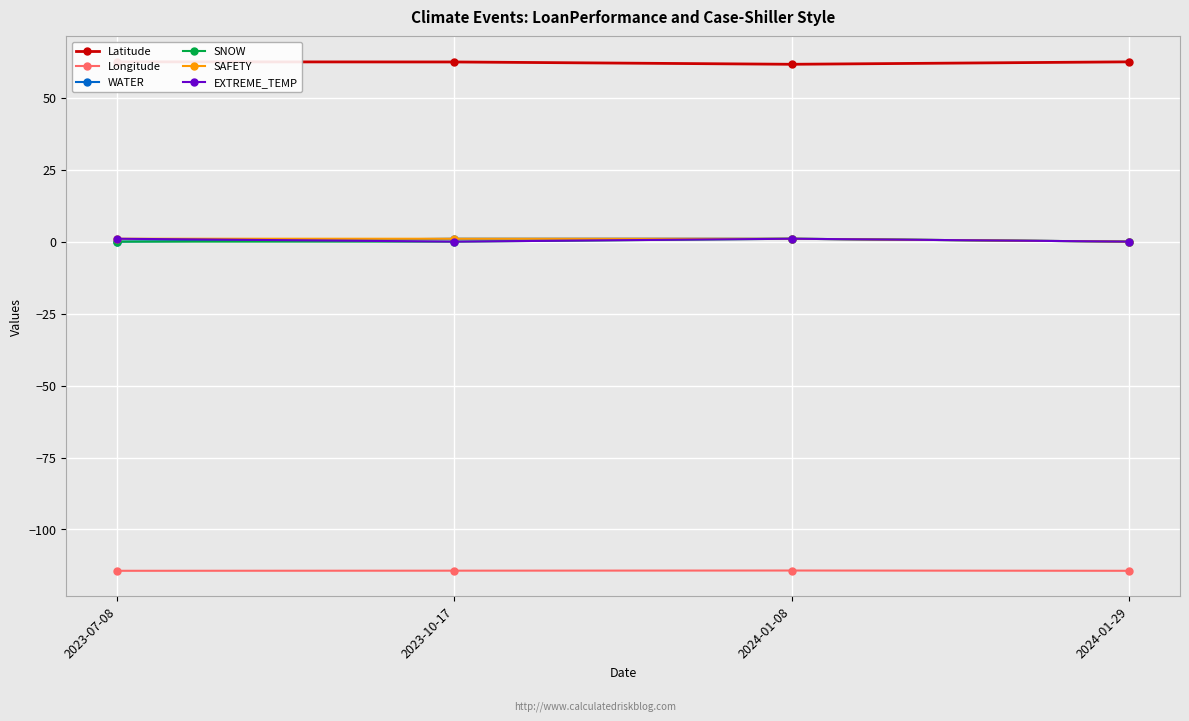

What are all the series names shown in the legend?

Latitude, Longitude, WATER, SNOW, SAFETY, EXTREME_TEMP